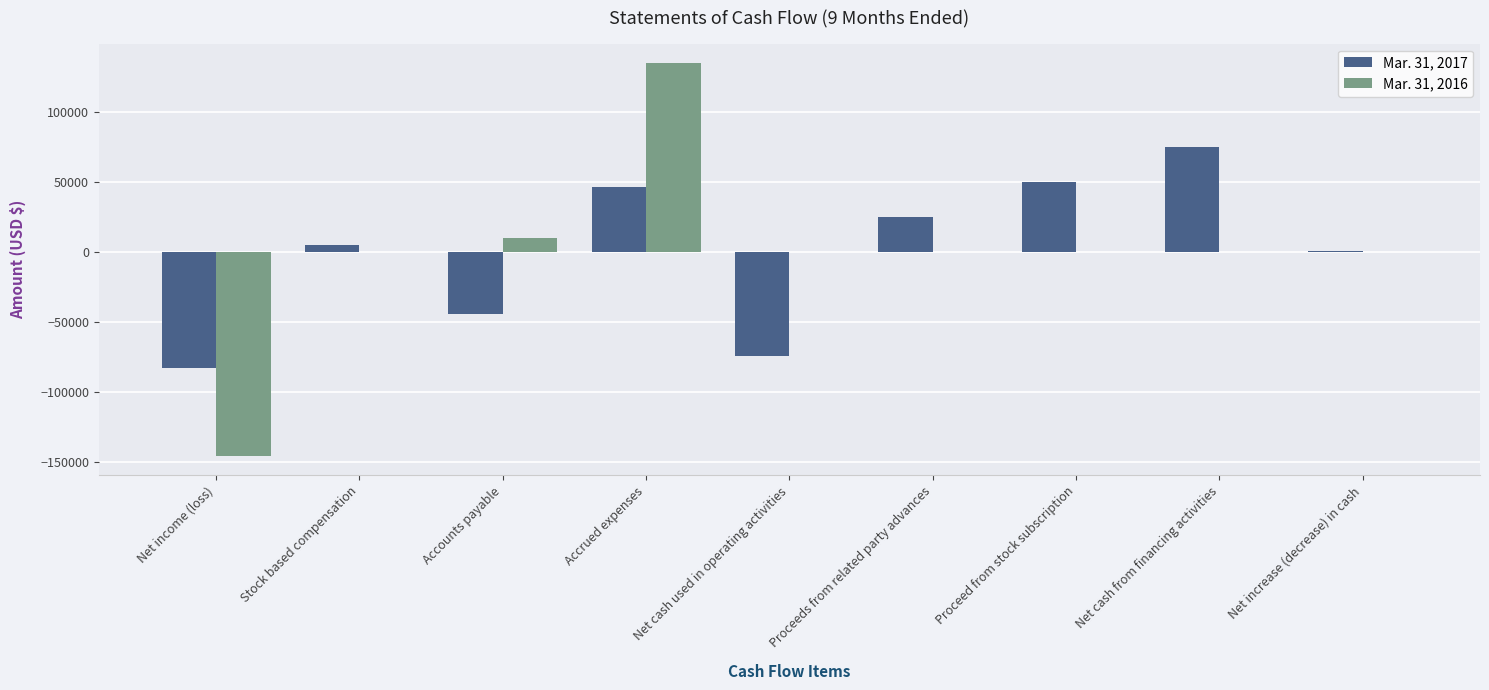

How many series are shown in this chart?

2